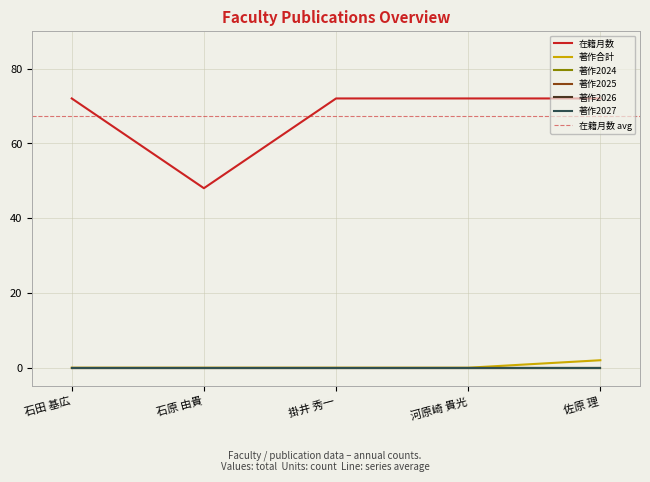

What position from the right is 石原 由貴?

4